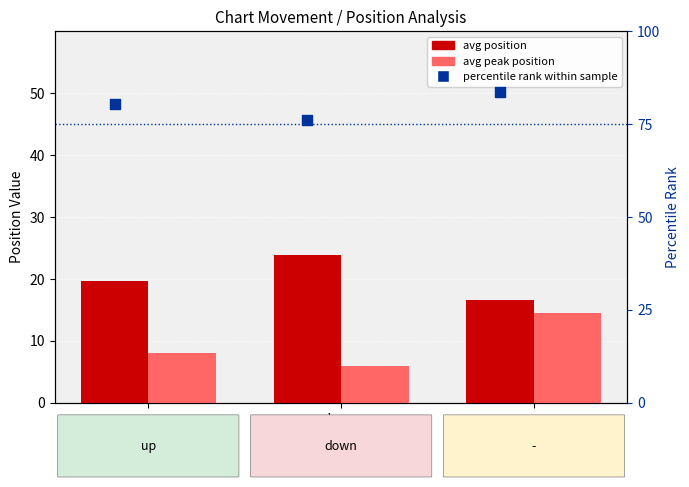

Which series has the largest Y range (max minus min)?

avg peak position